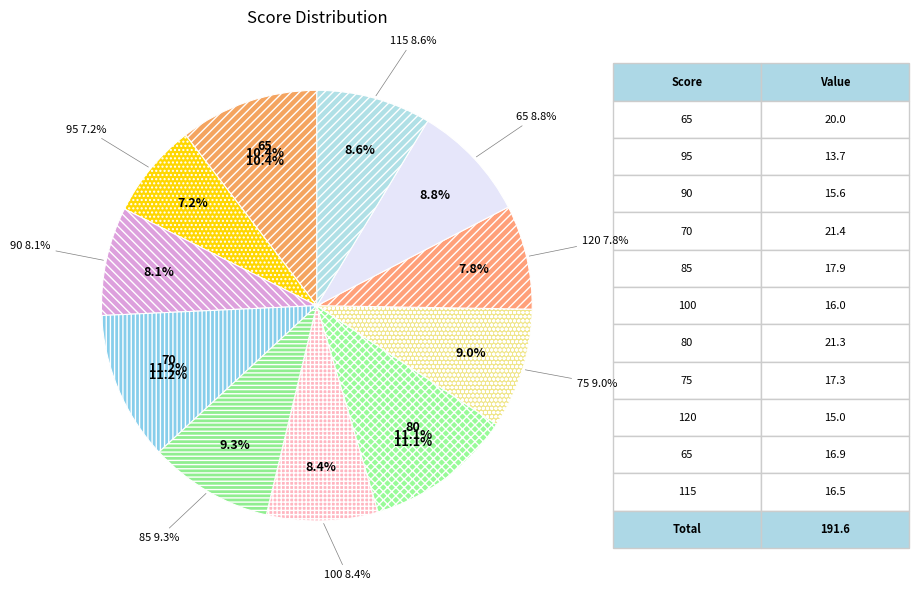

What is the smallest slice in the pie chart?

95